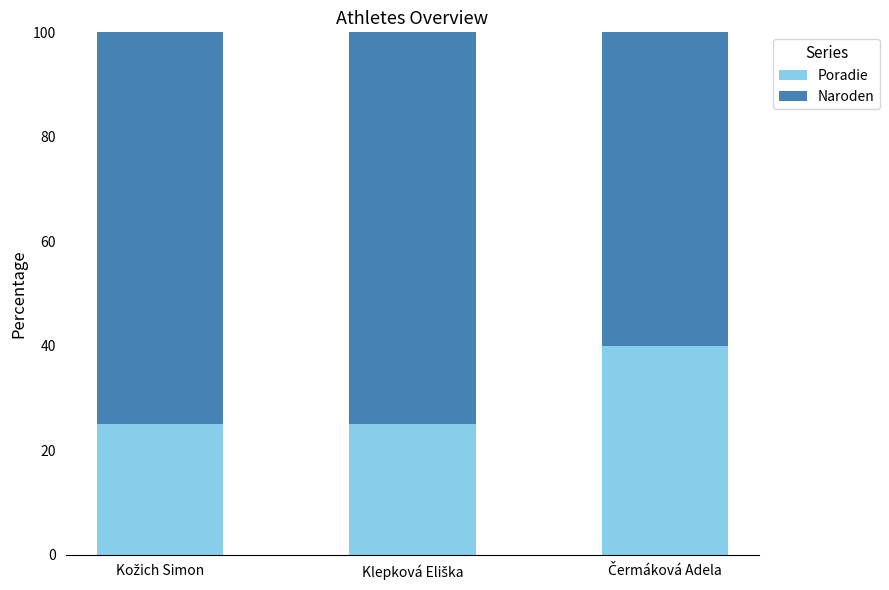

What is the lowest value of the Poradie series?

25